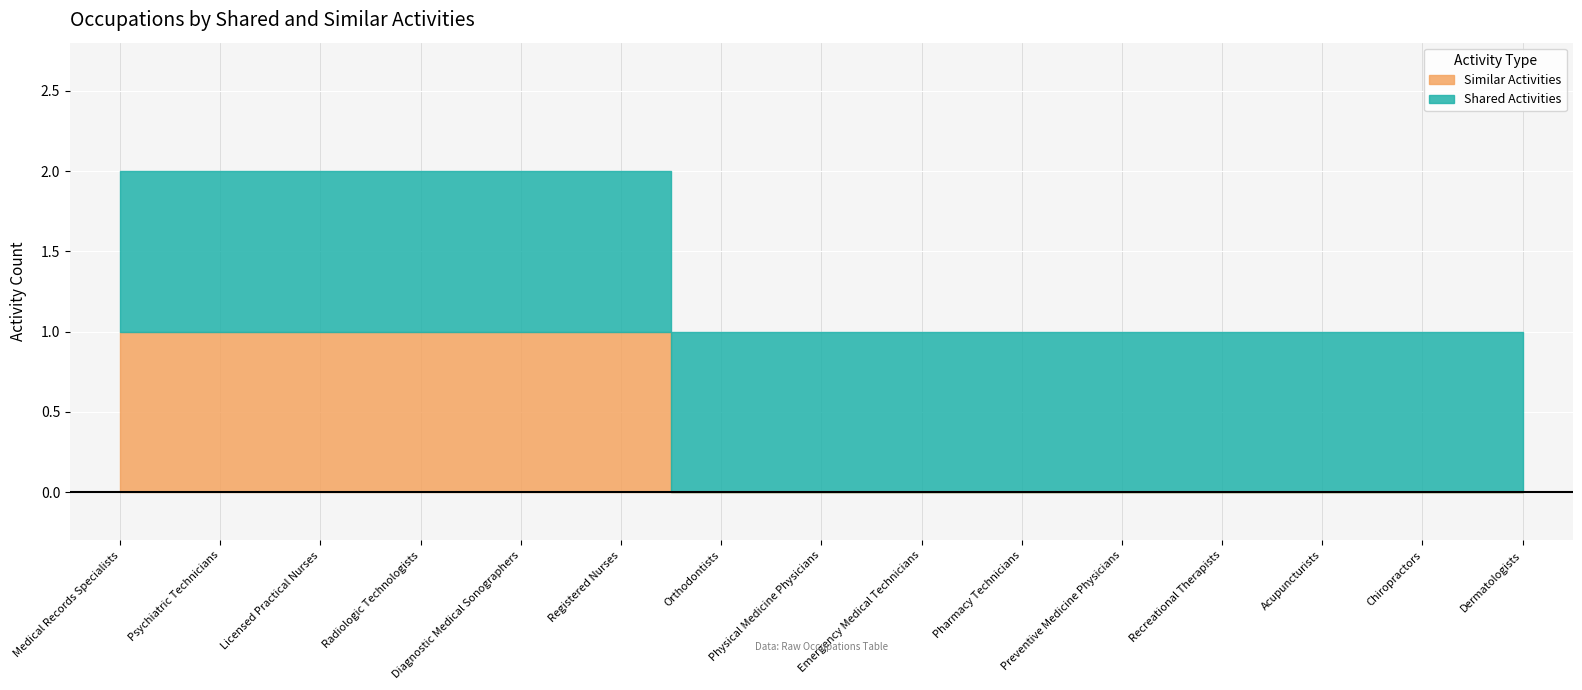

How many series are shown in this chart?

2